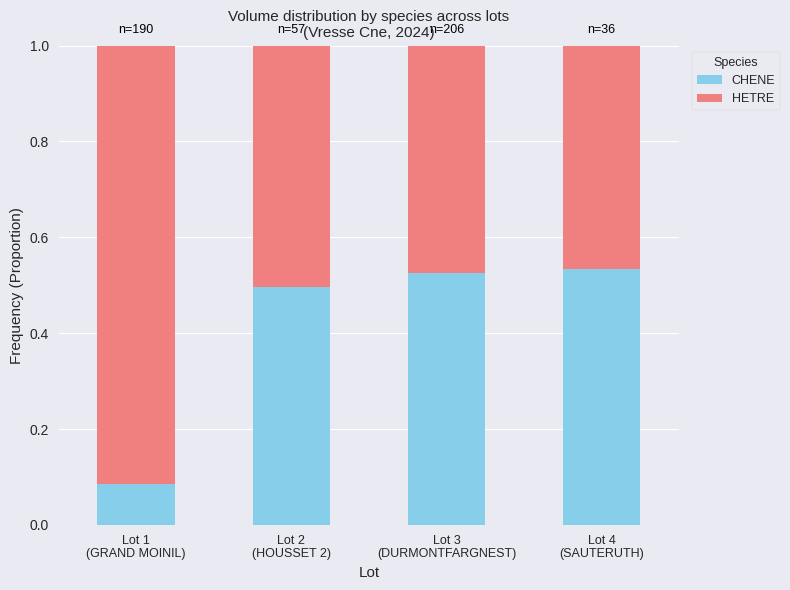

At which label is CHENE closest to 0?

Lot 1
(GRAND MOINIL)